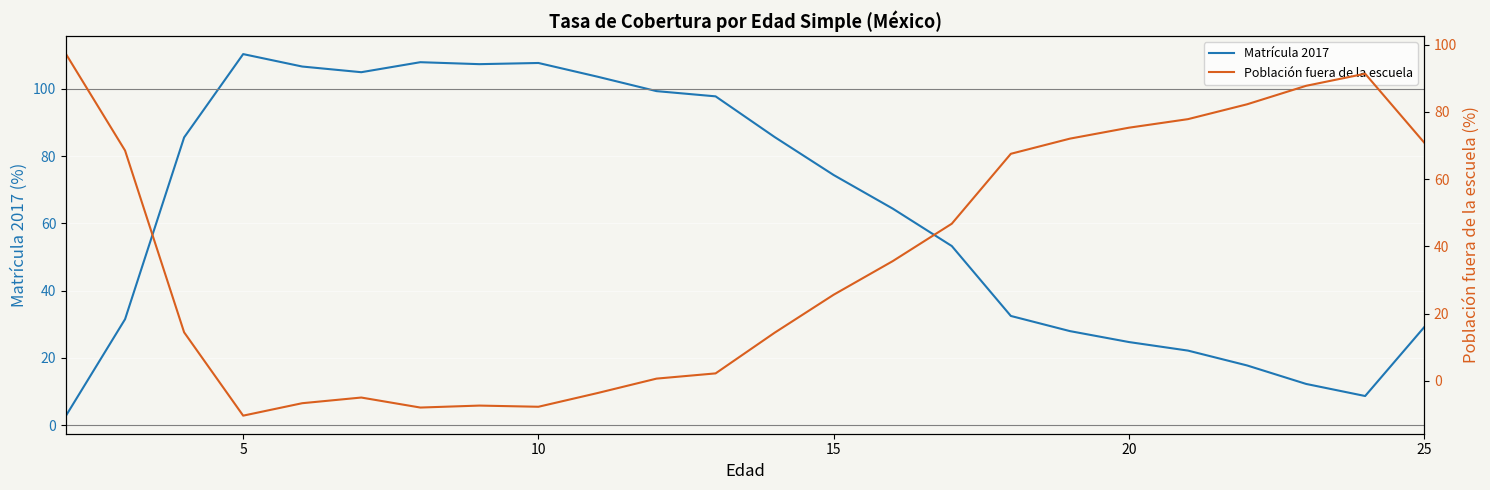

Does the chart display data point markers on the line(s)?

No